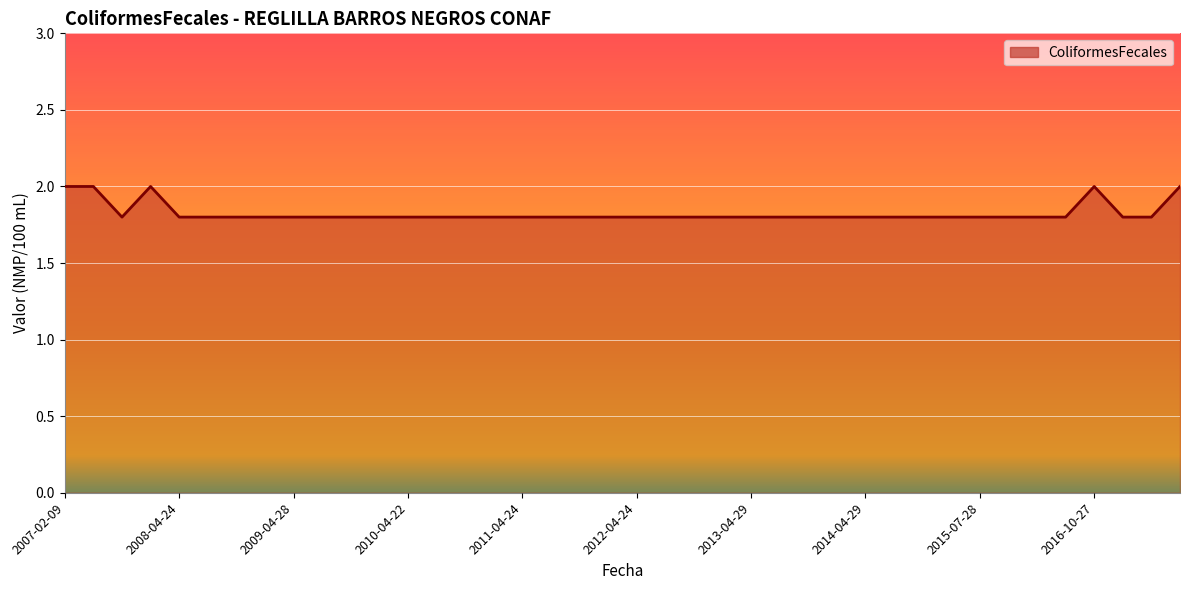

What is the average value?

1.8